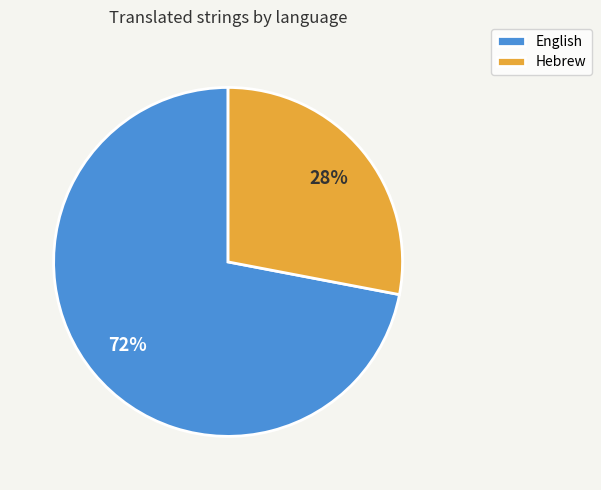

Which category accounts for the majority?

English